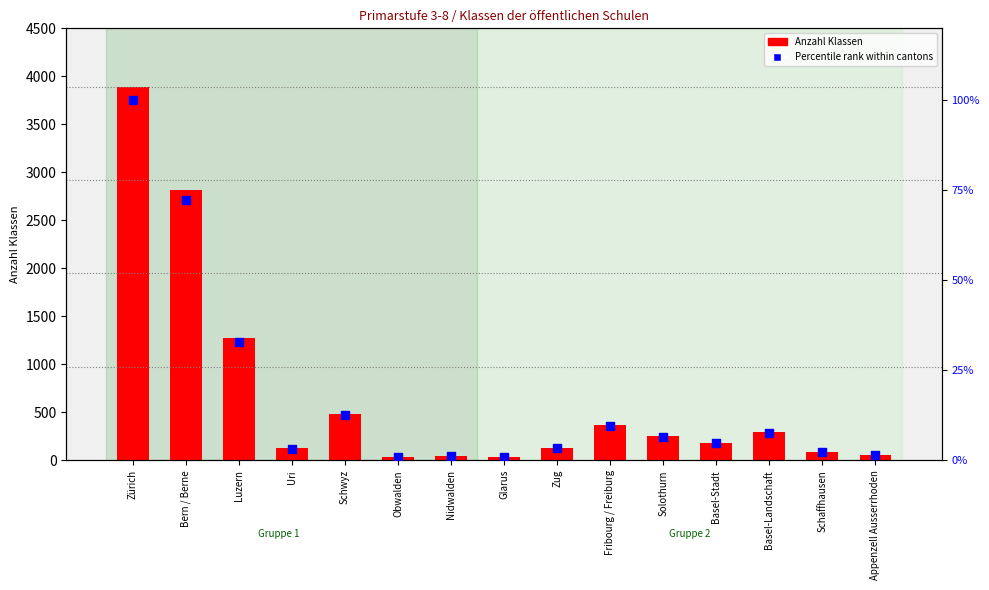

What are all the series names shown in the legend?

Anzahl Klassen, Percentile rank